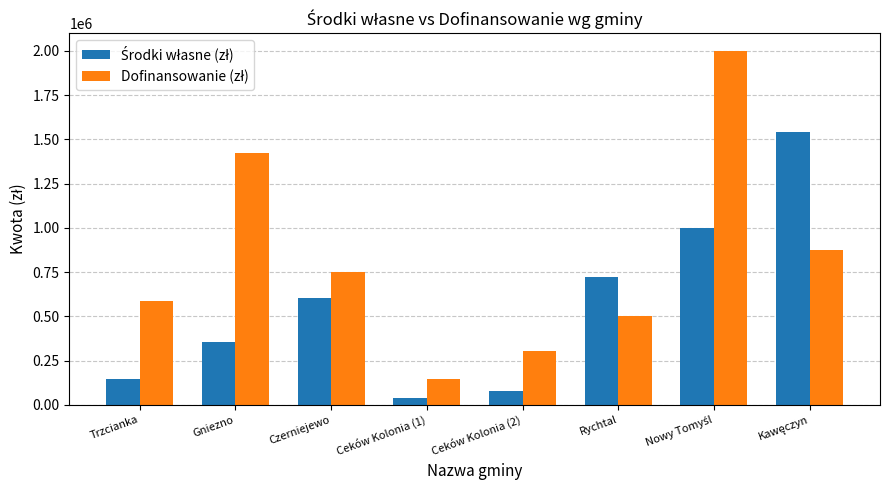

What position from the right is Rychtal?

3